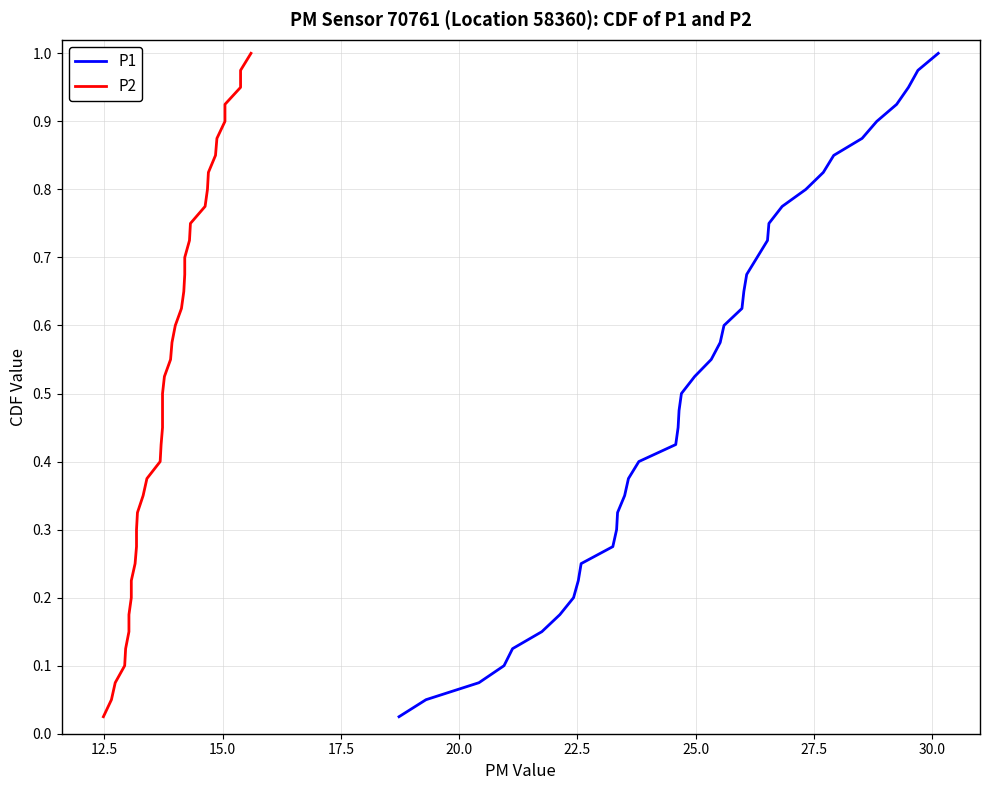

True or false: P1 and P2 intersect in this chart.

False